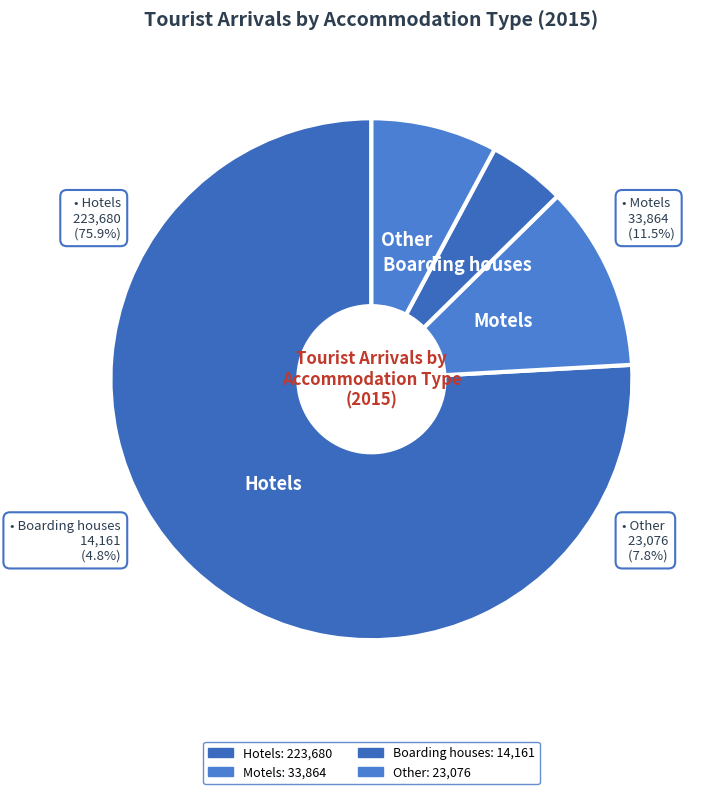

To the nearest percent, what percentage of the pie is Boarding houses?

5%